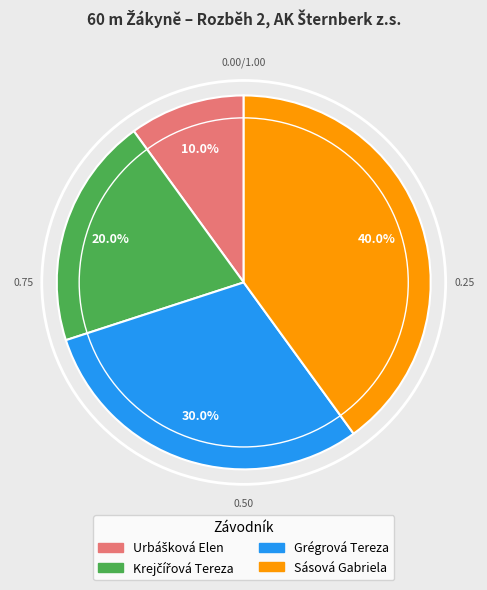

Is there a majority slice in this chart?

No